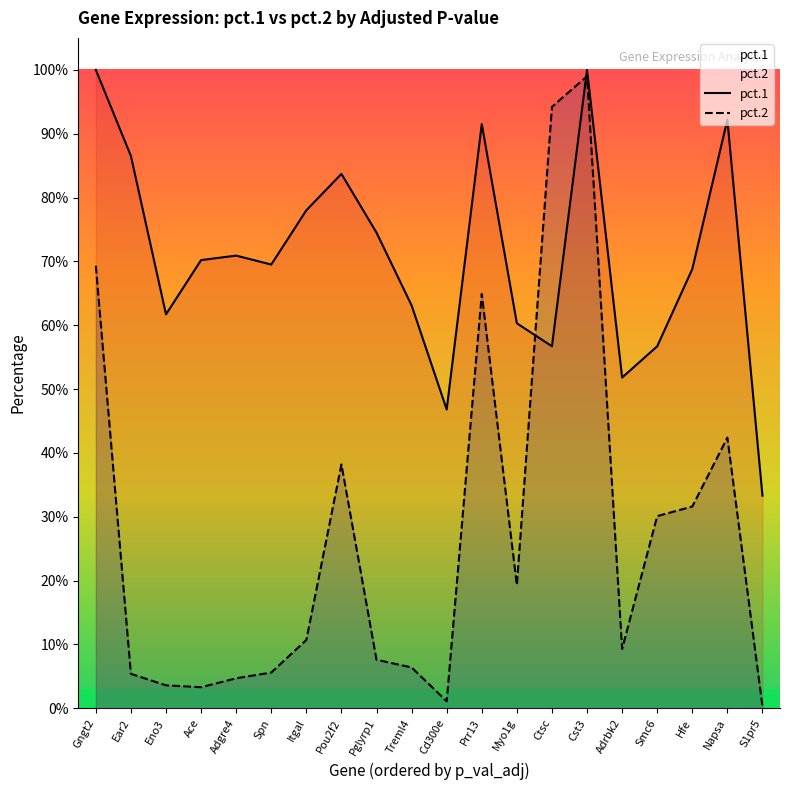

Which series has the largest total across all categories?

pct.1